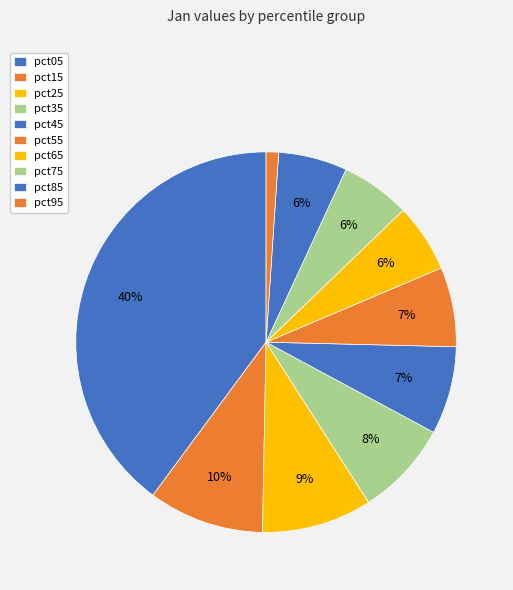

Is it true that pct35 is 1% of the pie?

False